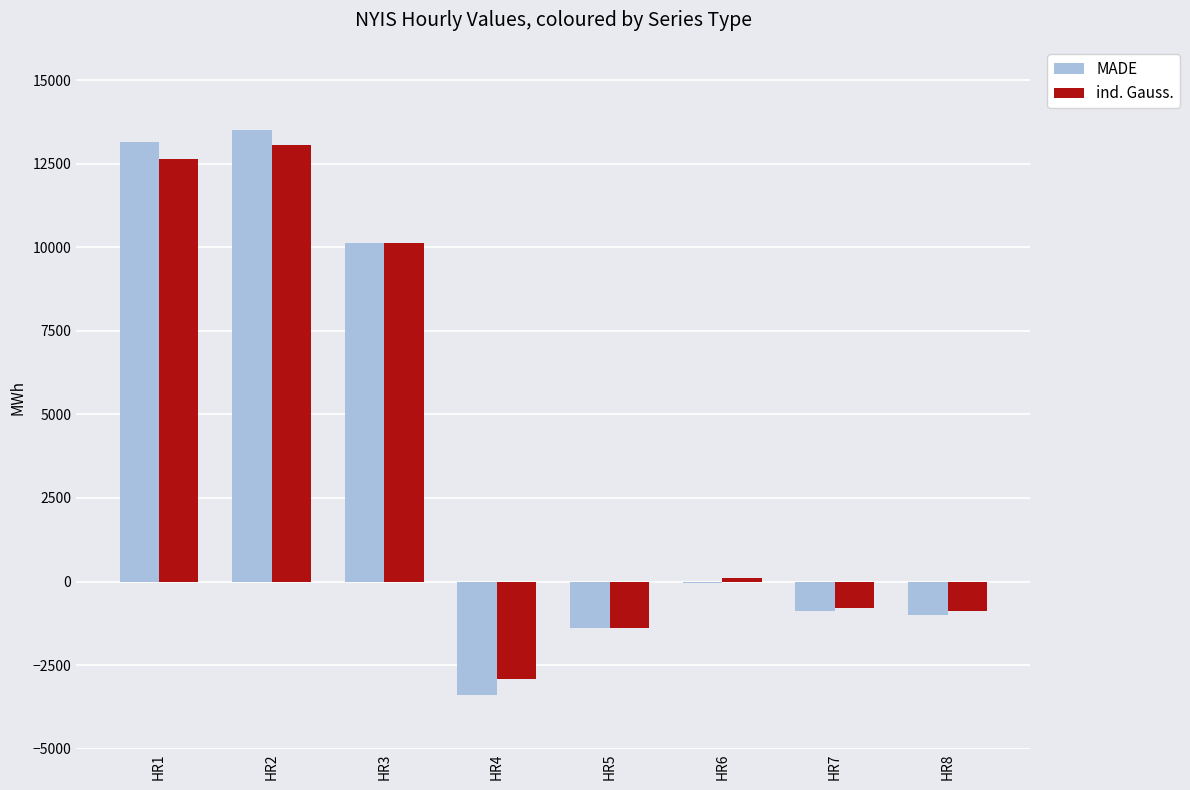

What is the highest value of the MADE series?

13526